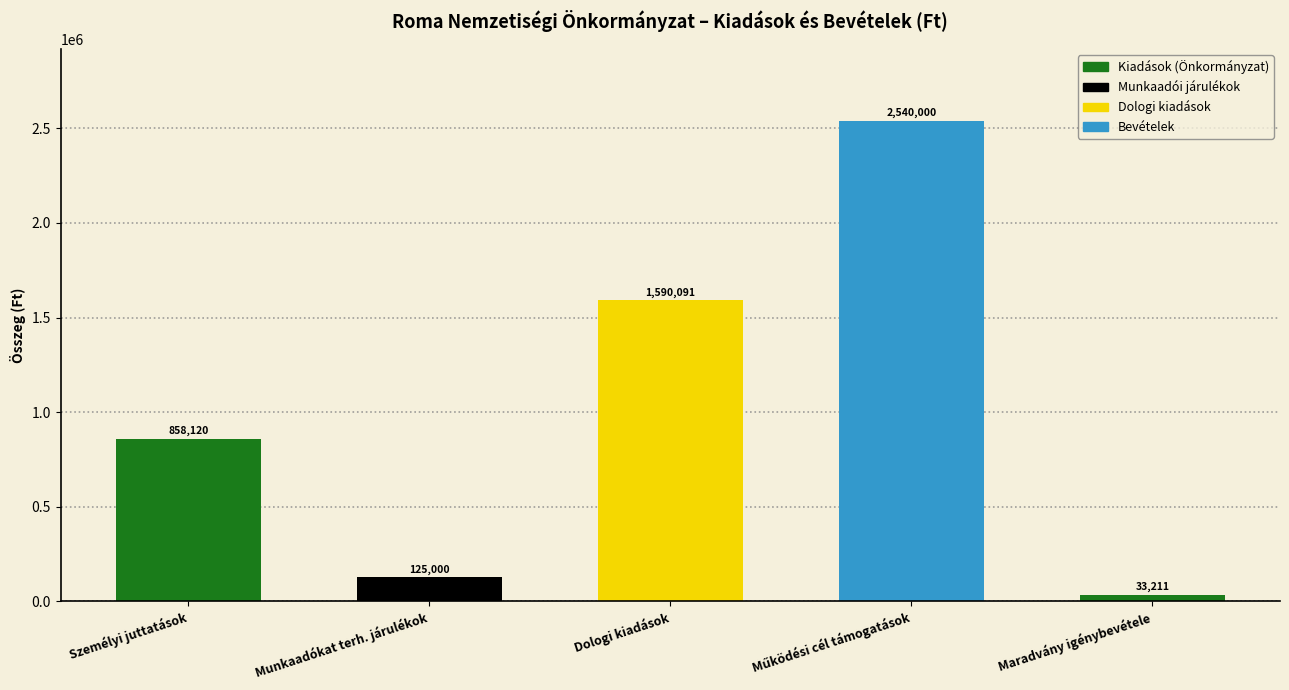

What is the label of the 3rd bar from the left?

Dologi kiadások